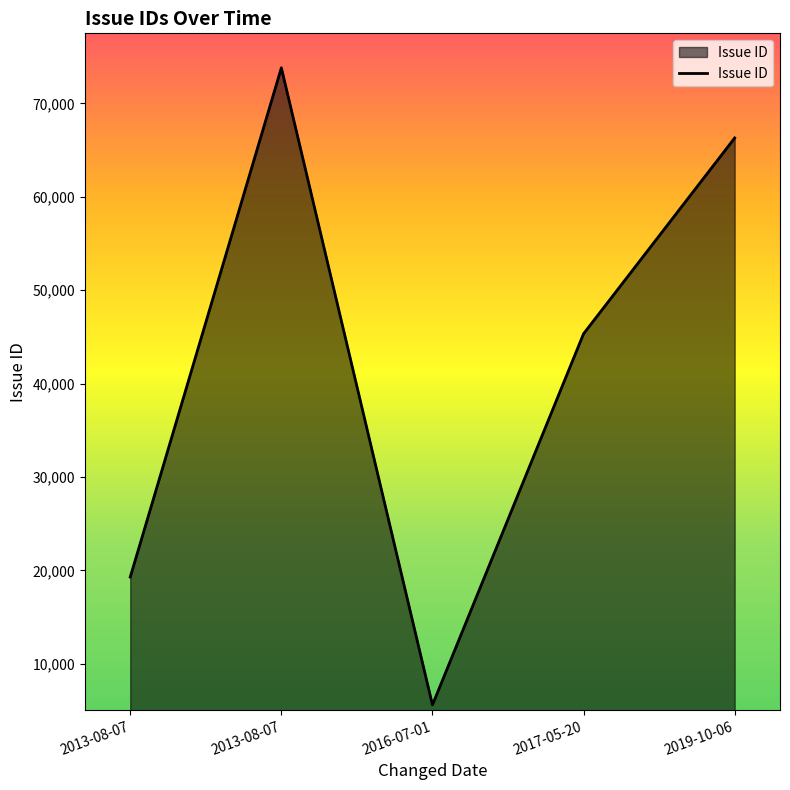

What is the value of the 1st point from the left?

19292